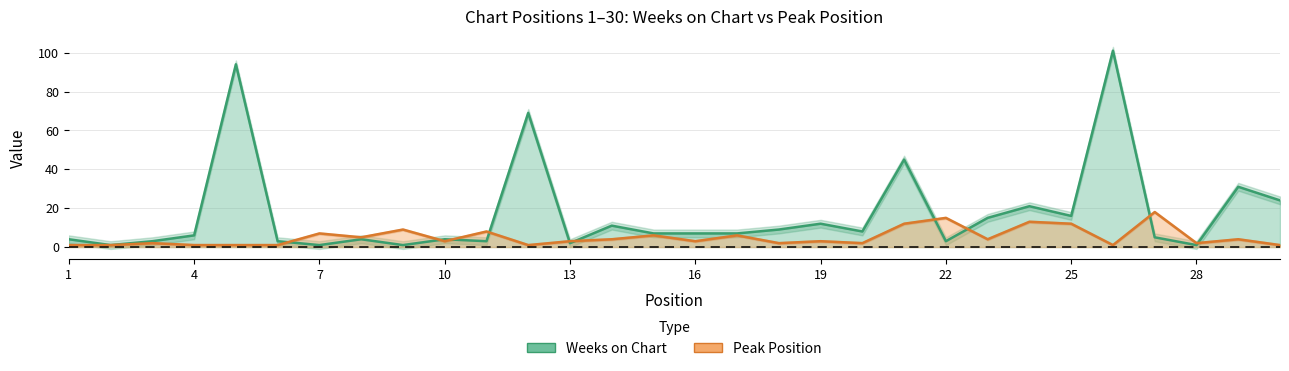

Reading left to right, what are all the values shown in this chart?

Weeks on Chart: 1=4	2=1	3=3	4=6	5=94	6=3	7=1	8=4	9=1	10=4	11=3	12=69	13=2	14=11	15=7	16=7	17=7	18=9	19=12	20=8	21=45	22=3	23=15	24=21	25=16	26=101	27=5	28=1	29=31	30=24
Peak Position: 1=1	2=1	3=2	4=1	5=1	6=1	7=7	8=5	9=9	10=3	11=8	12=1	13=3	14=4	15=6	16=3	17=6	18=2	19=3	20=2	21=12	22=15	23=4	24=13	25=12	26=1	27=18	28=2	29=4	30=1